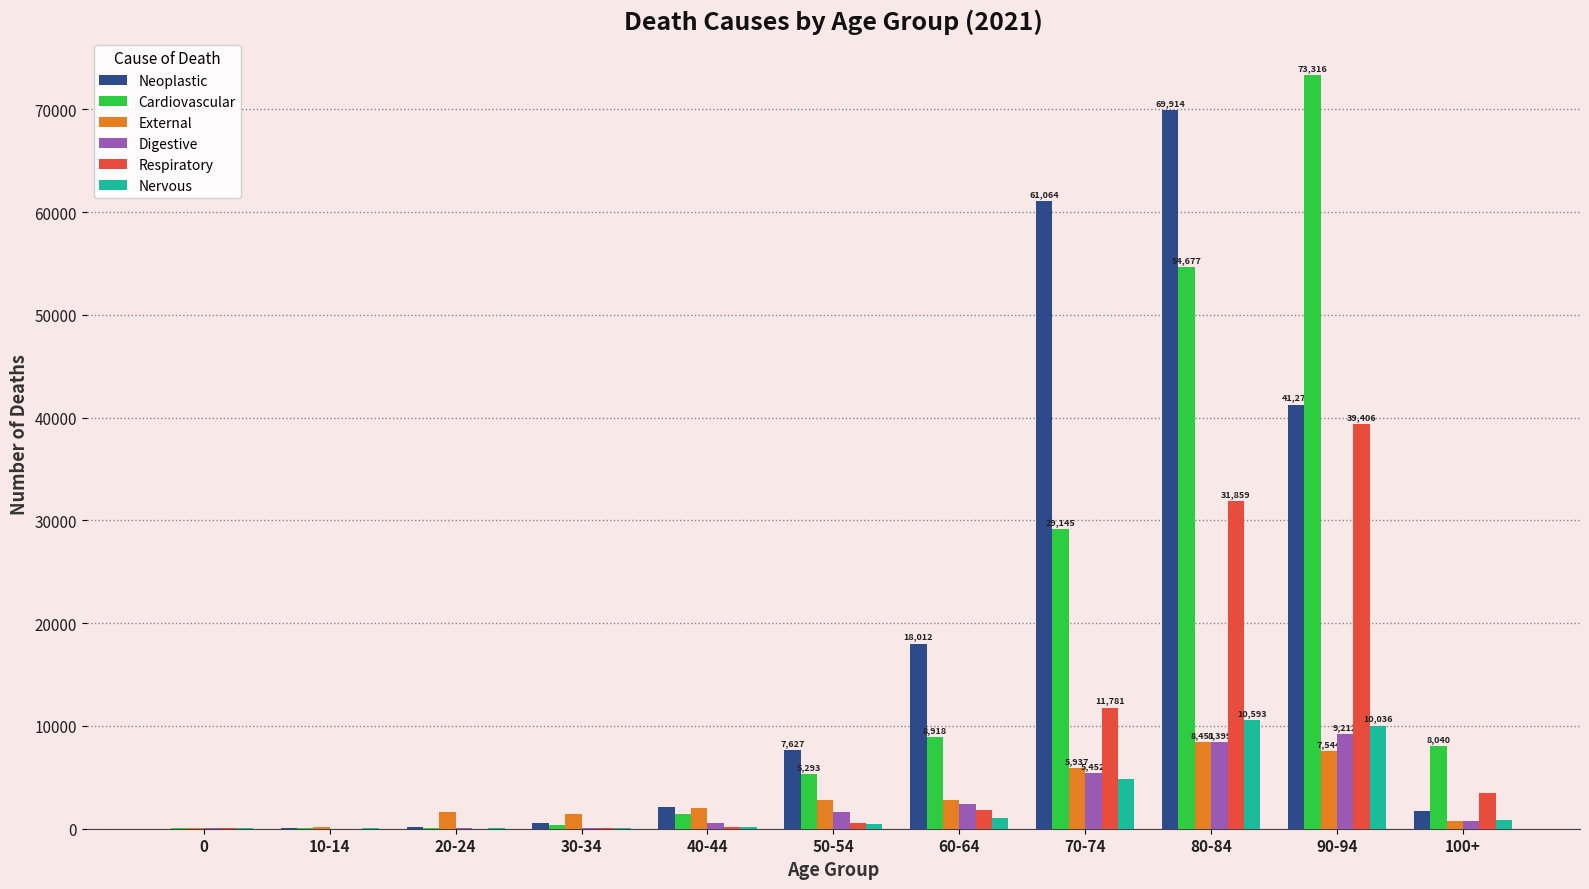

What is the sum of all Neoplastic values?

202540